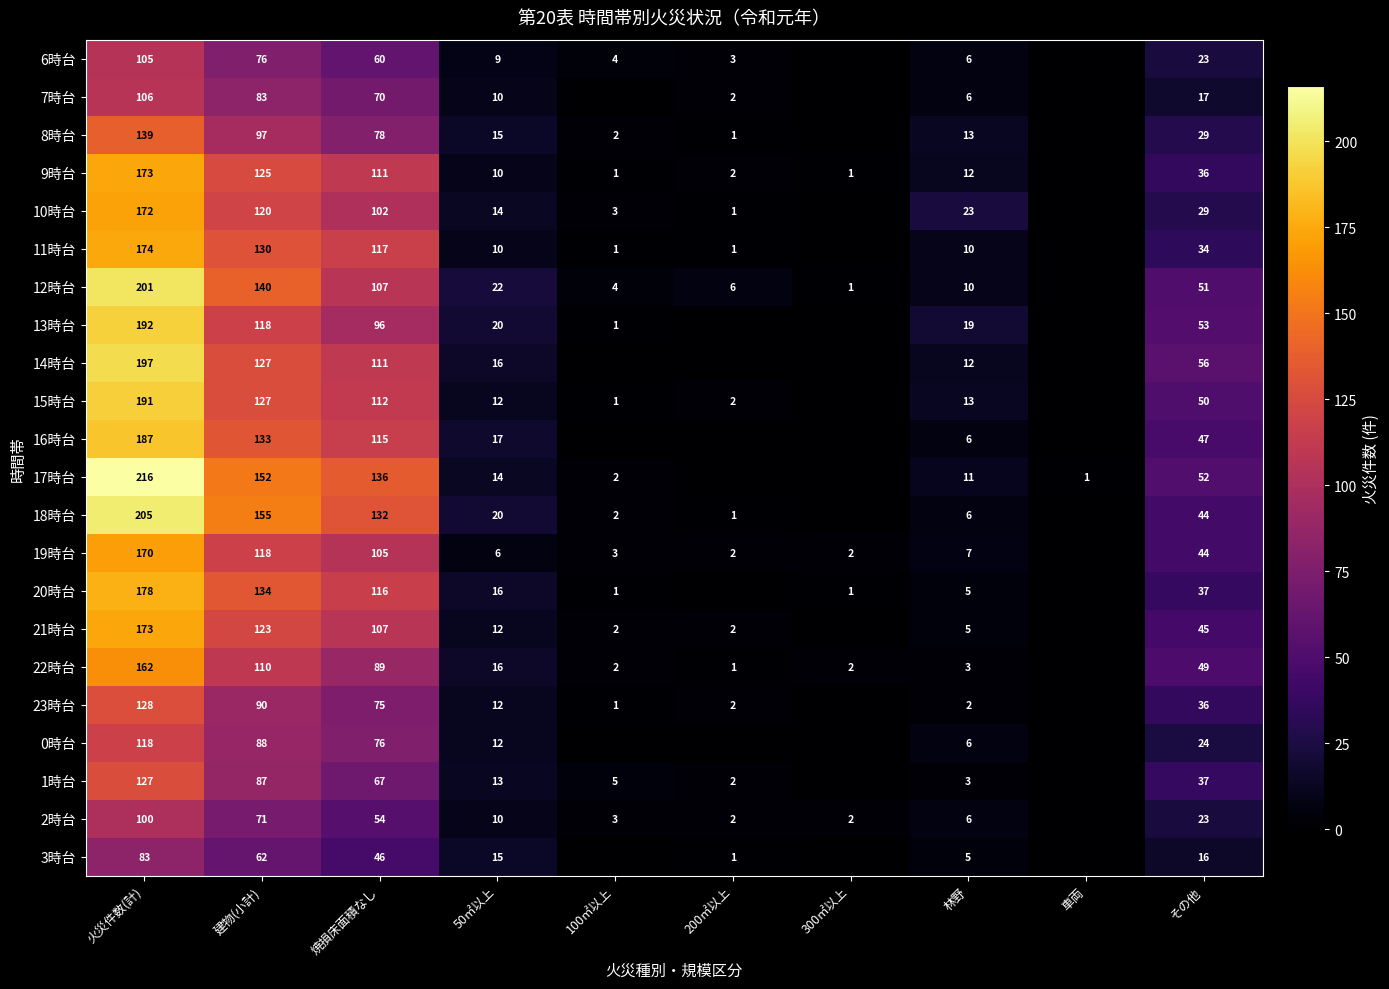

Which category has the lowest value across all series?

300㎡以上